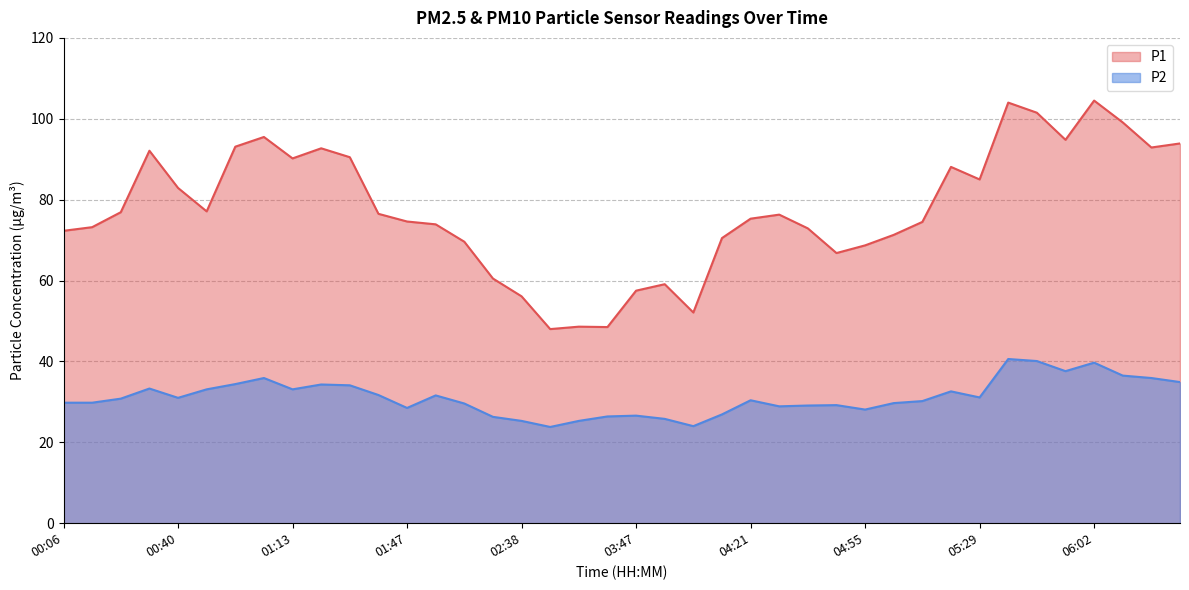

What is the sum of the P2 values at 05:37 and 05:20?

73.2